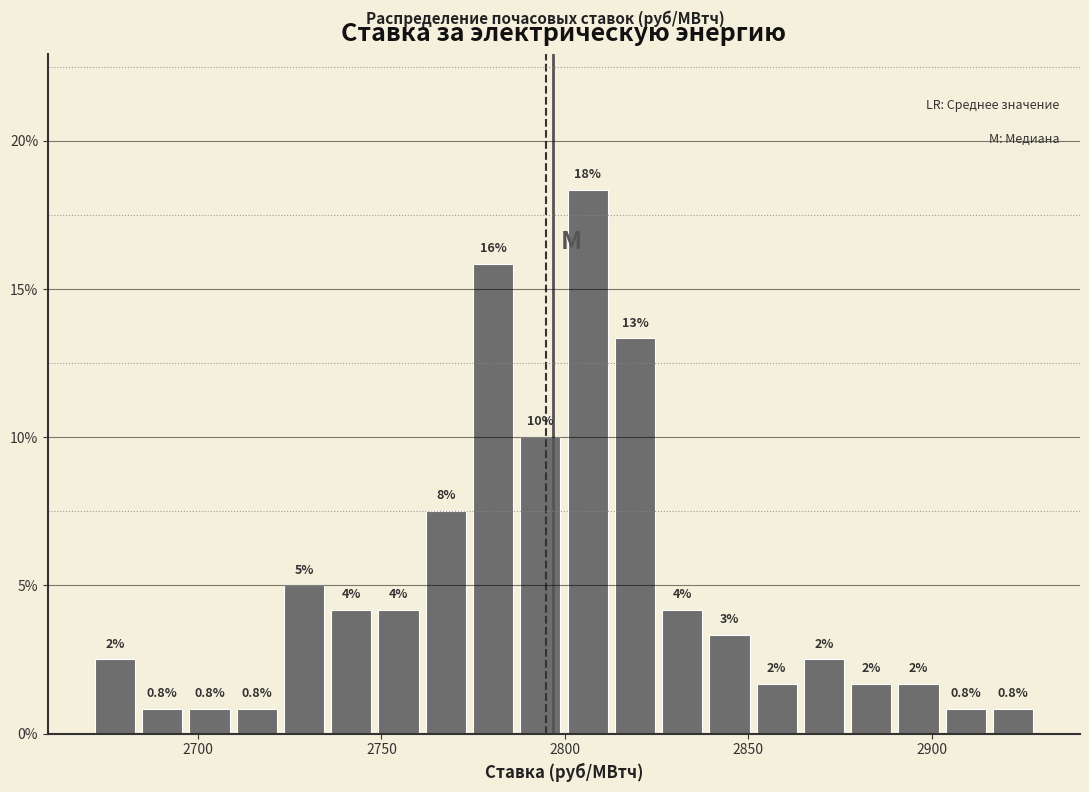

Around what value on the x-axis is the tallest bar? Give the approximate position of its centre, as read against the axis.

2805